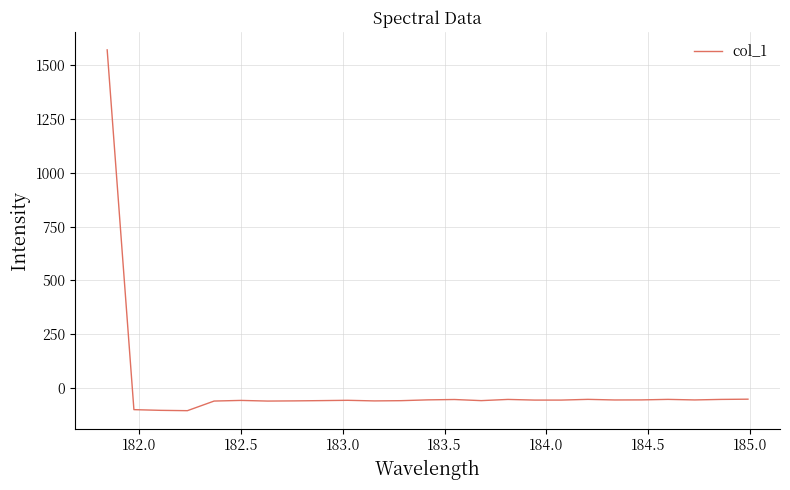

What is the smallest value displayed?

-104.4